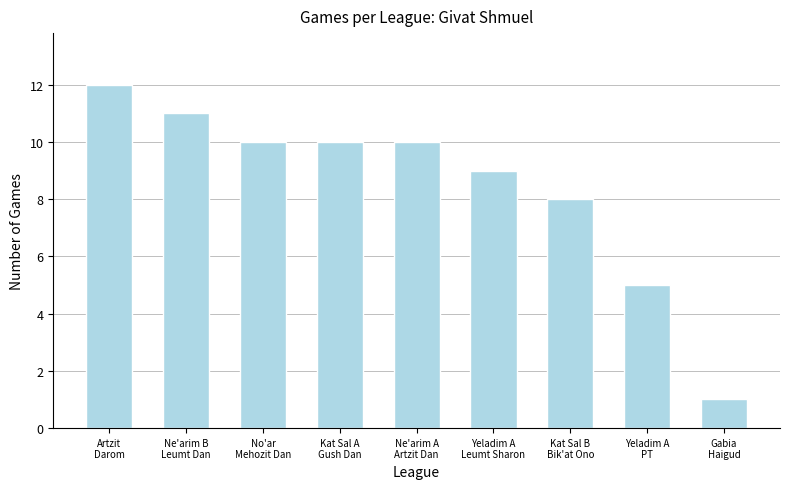

True or false: the data shows 10 at No'ar
Mehozit Dan.

True